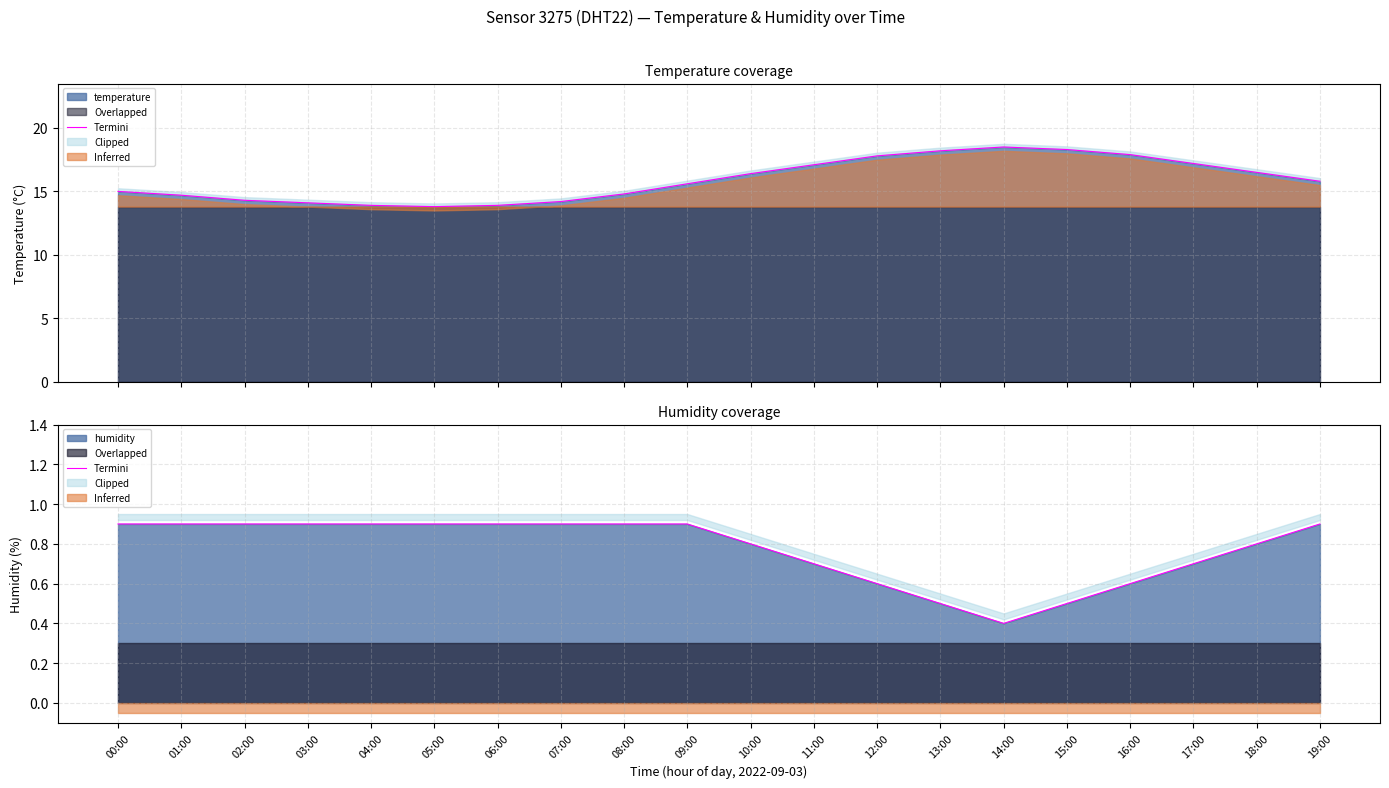

What is the smallest value displayed?

0.4